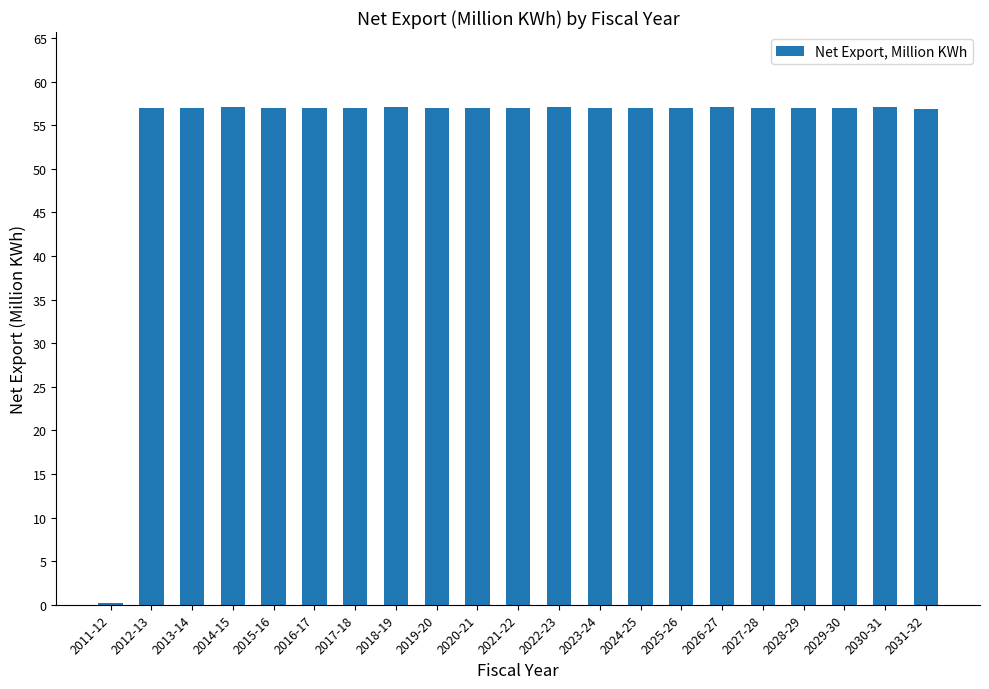

What is the greatest value displayed?

57.1